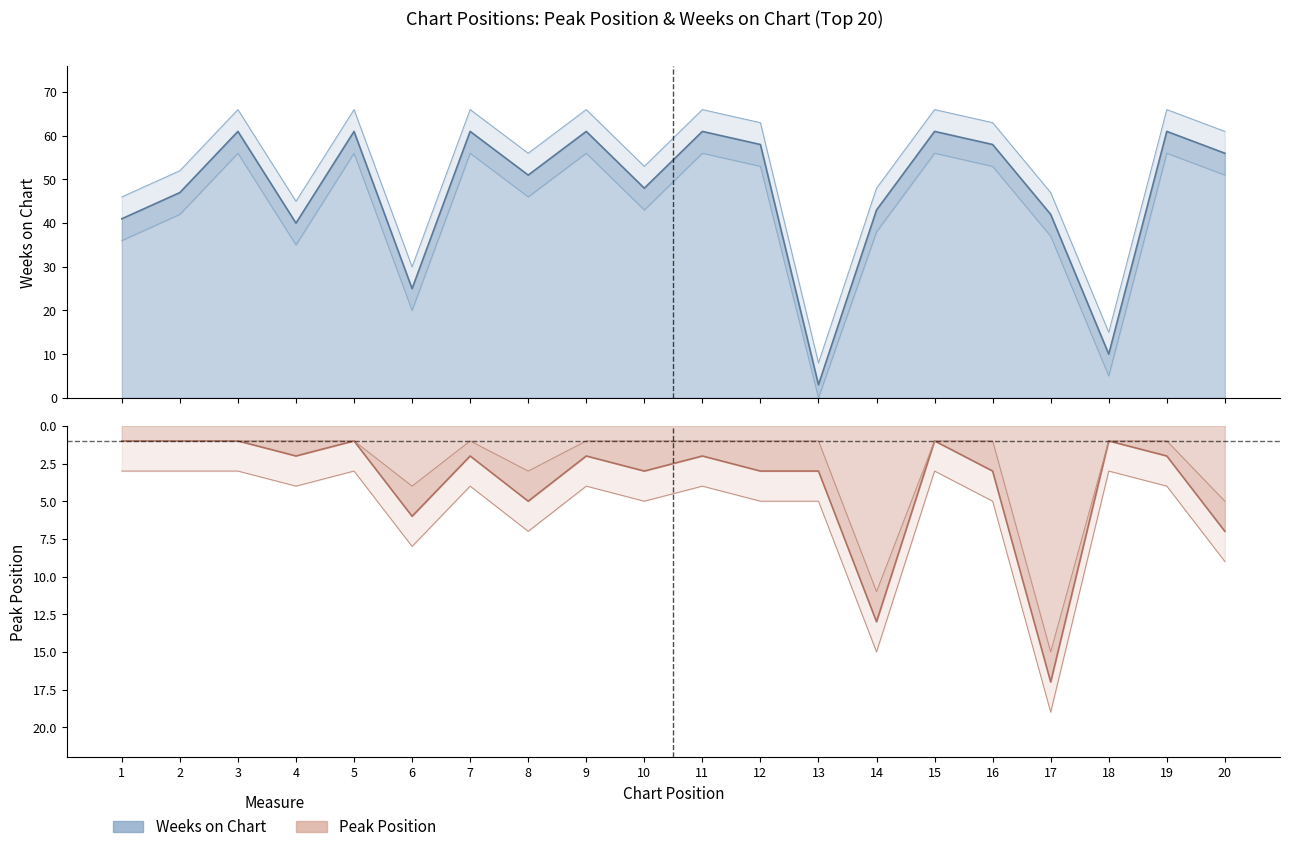

What is the difference between the second highest and second lowest values in the Peak Position series?

12